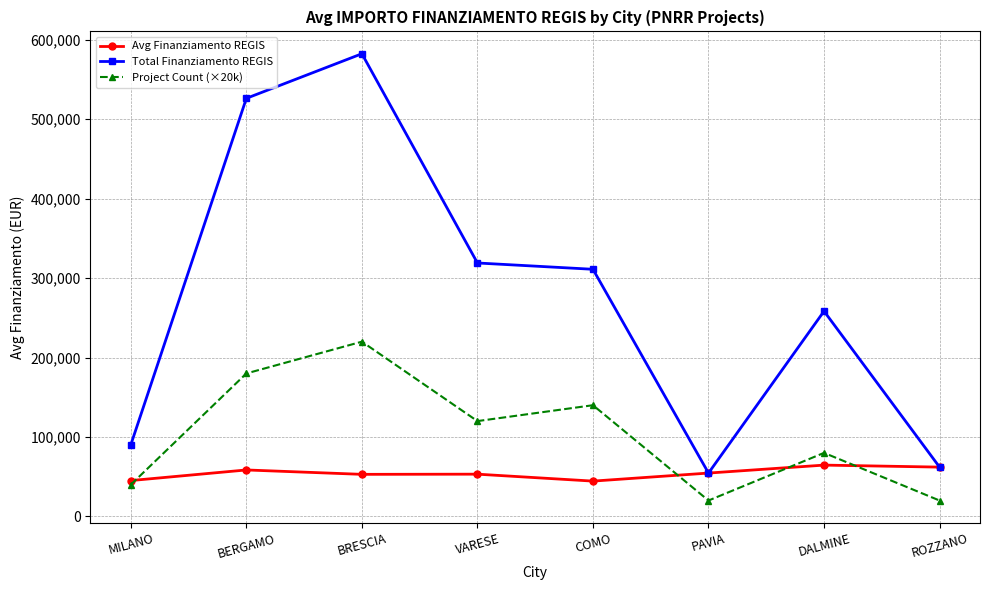

The Project Count (×20k) series shows 140000.0 at COMO. True or false?

True